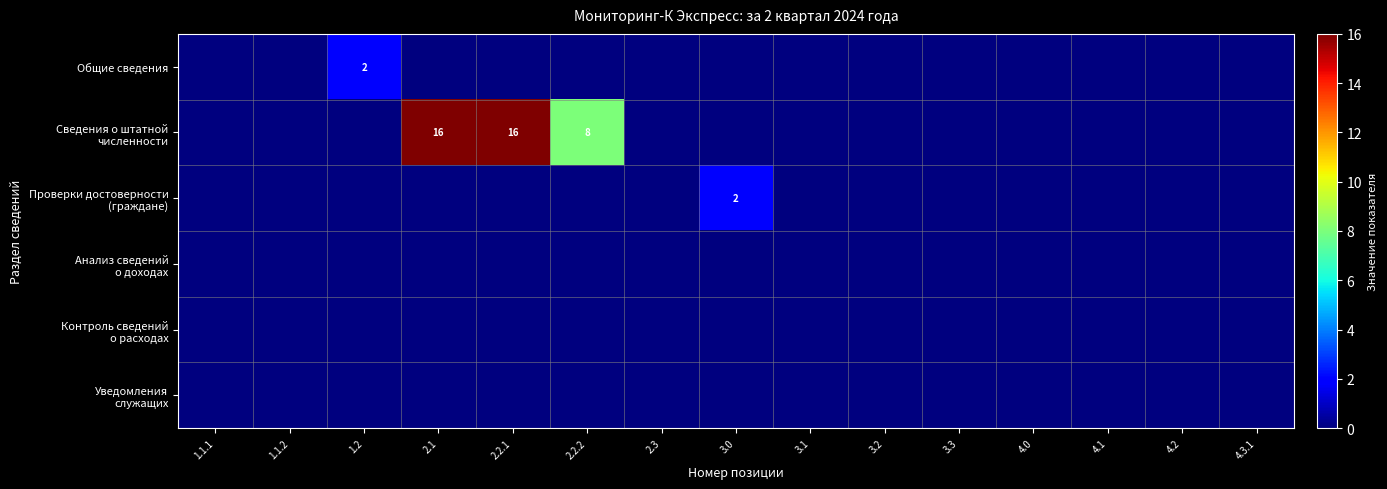

At how many categories does at least one series exceed 11?

2